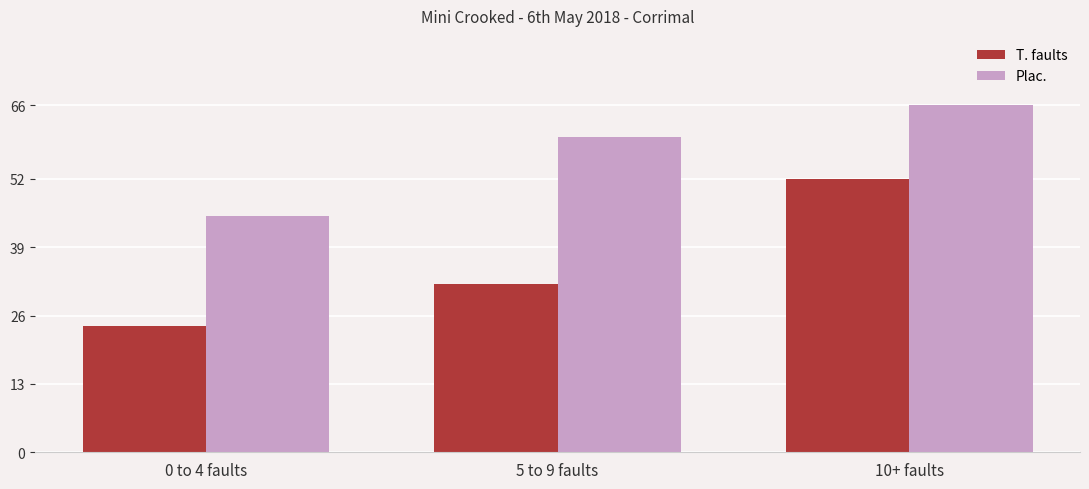

What position from the left is 10+ faults?

3